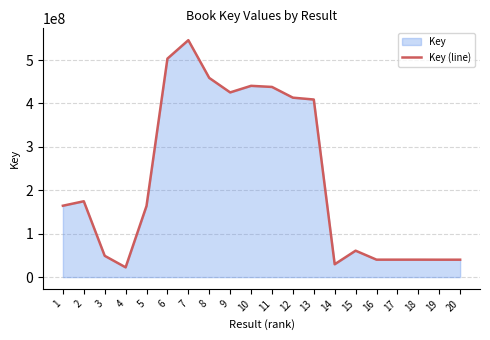

Where is the first local minimum?

4